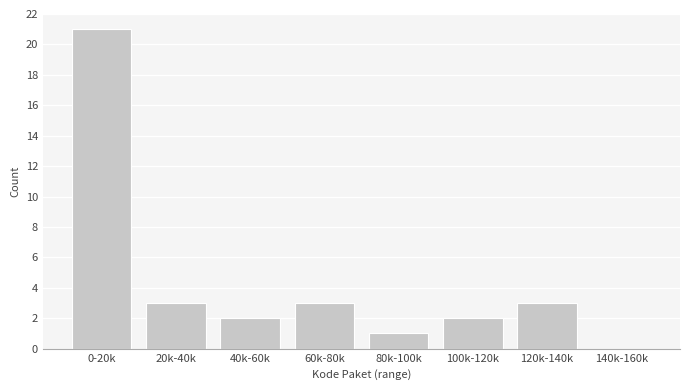

Reading left to right, transcribe all the data shown in this chart.

0-20k=21	20k-40k=3	40k-60k=2	60k-80k=3	80k-100k=1	100k-120k=2	120k-140k=3	140k-160k=0